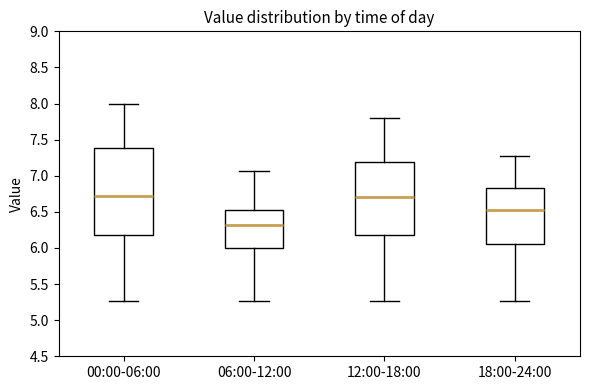

Reading left to right, read every box against the y-axis: the position of its median line, the range the box covers, and the ends of its whiskers. The values are not printed on the chart, so give them approximately, as read against the axis.

00:00-06:00: median 6.70, box 6.20 to 7.40, whiskers 5.25 to 8.00
06:00-12:00: median 6.30, box 6.00 to 6.55, whiskers 5.25 to 7.05
12:00-18:00: median 6.70, box 6.20 to 7.20, whiskers 5.25 to 7.80
18:00-24:00: median 6.55, box 6.05 to 6.85, whiskers 5.25 to 7.25